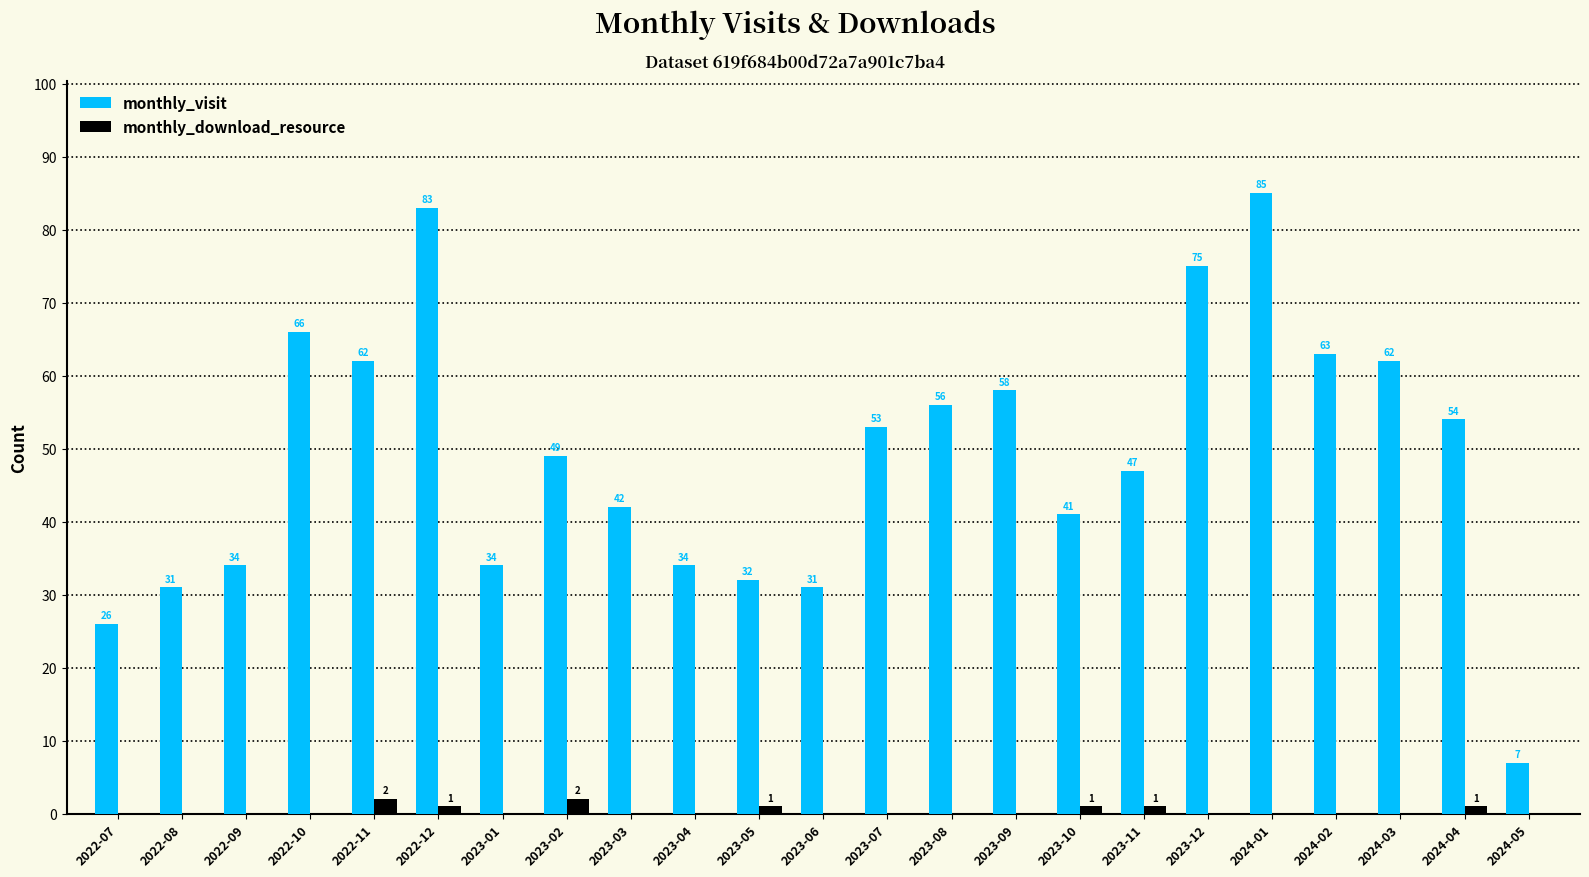

How many groups of bars are there?

23